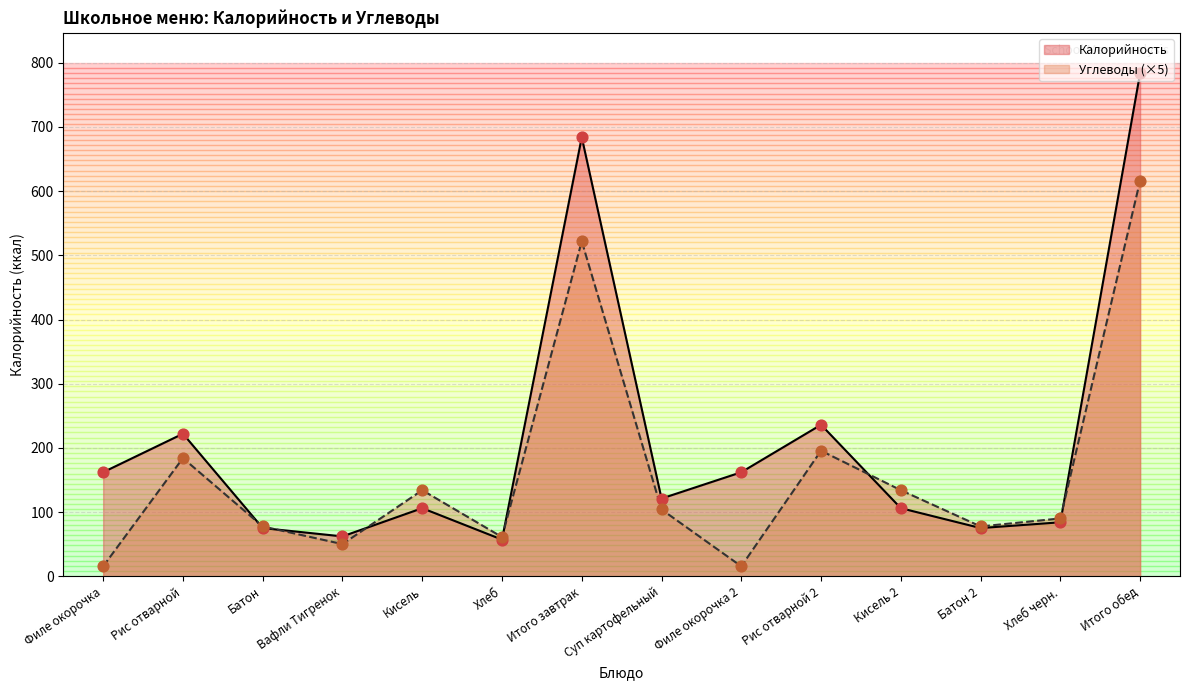

Which series reaches the maximum Y coordinate?

Калорийность